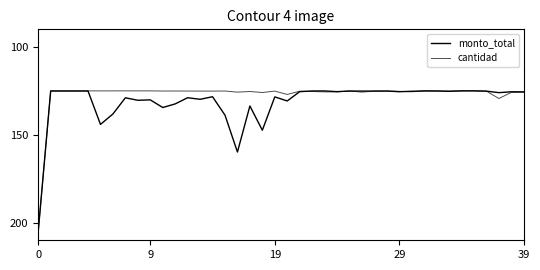

Is this an area chart (filled region under the line)?

No